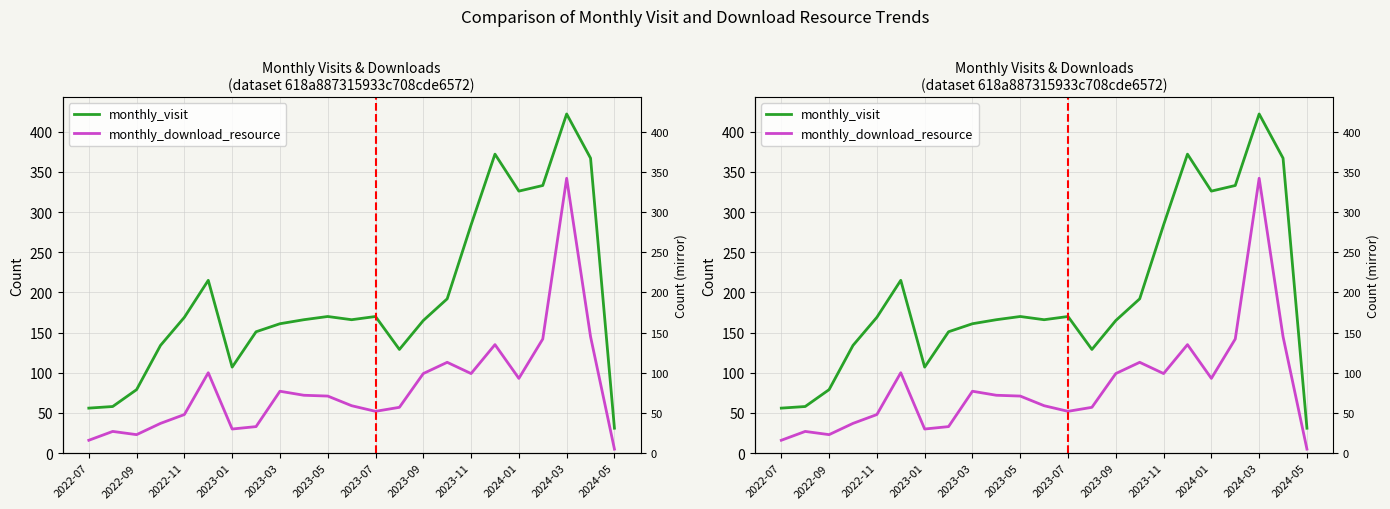

What is the difference between the maximum and minimum values in the monthly_visit series?

391